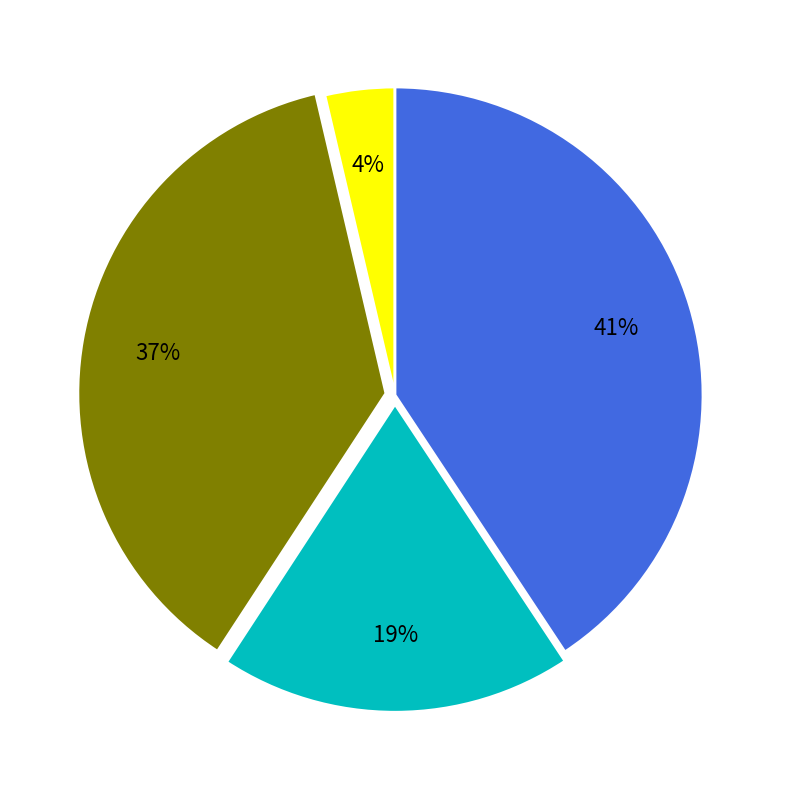

To the nearest percent, what is the difference between the largest and smallest slice percentages?

37%